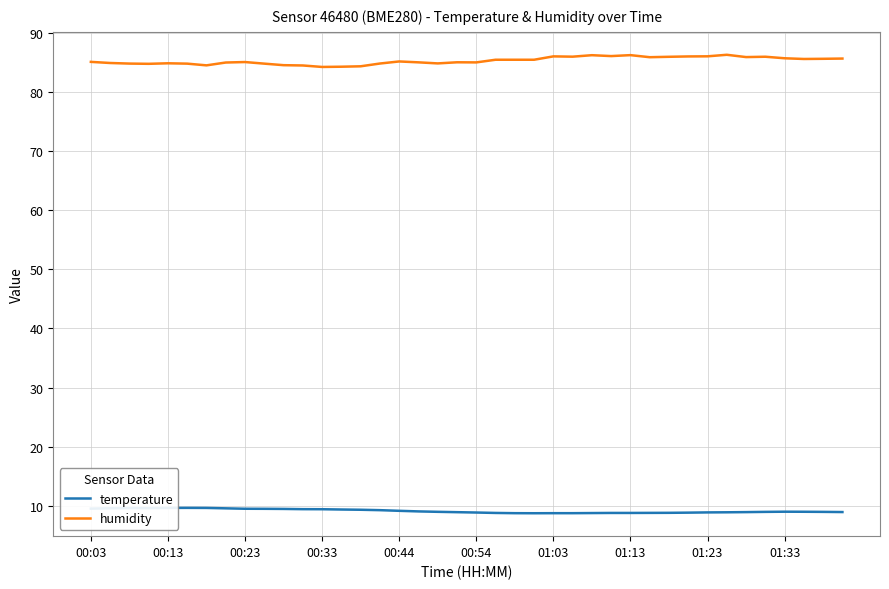

What is the maximum value shown in the chart?

86.3